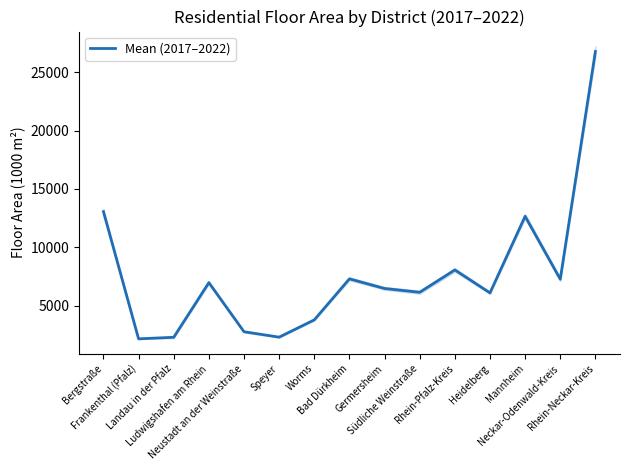

Is it true that the value at Neustadt an der Weinstraße is 4451.8?

False